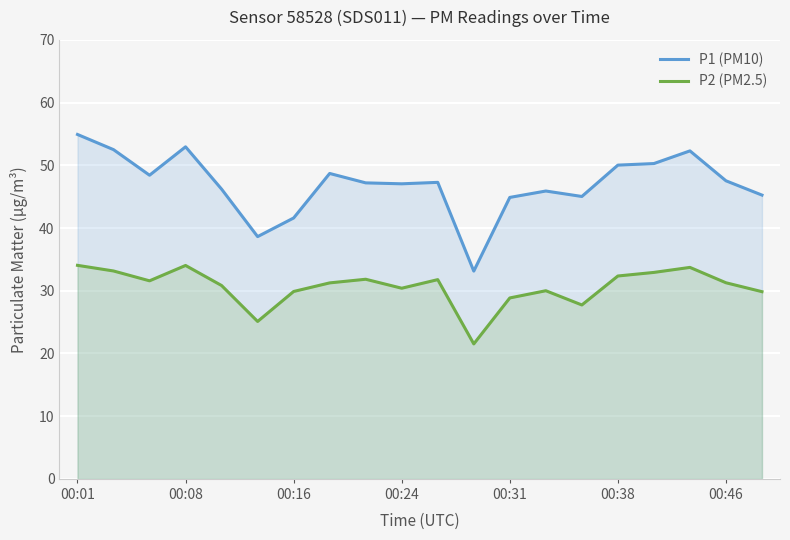

How many values in the P1 (PM10) series exceed 47?

12